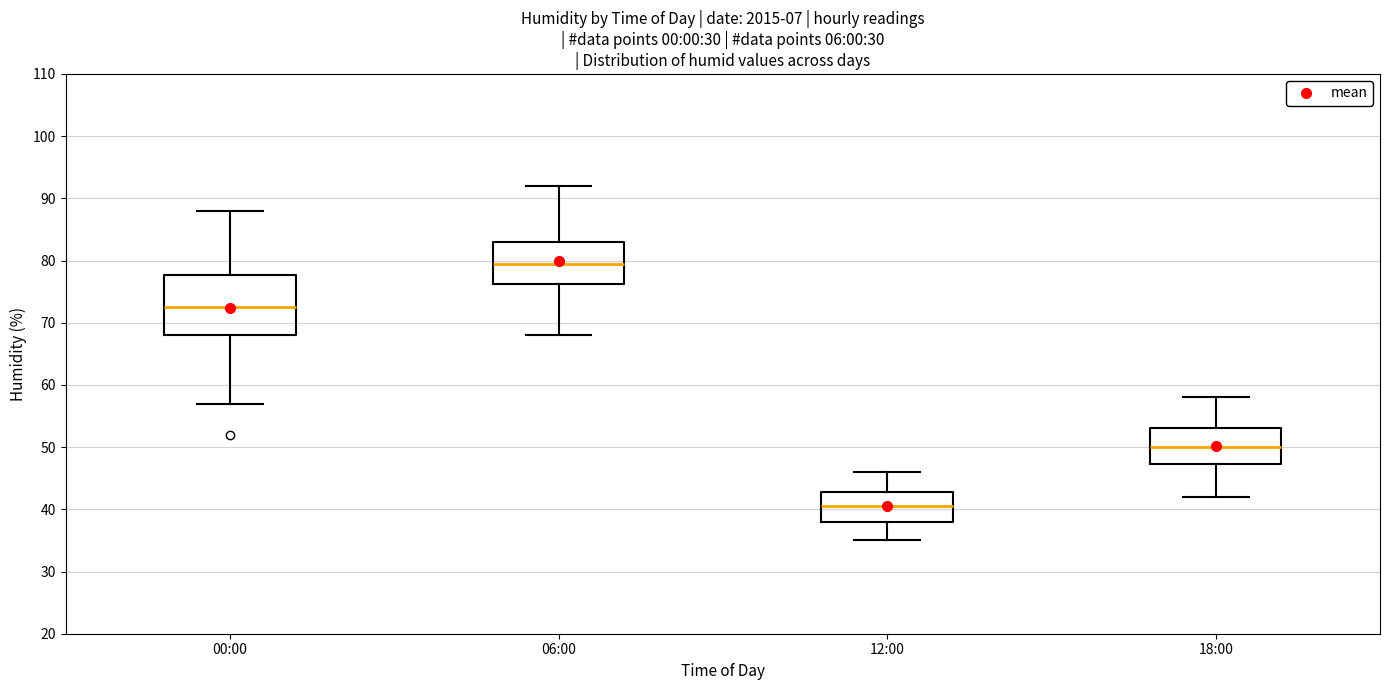

Which box is the tallest, from its lower edge to its upper edge?

00:00